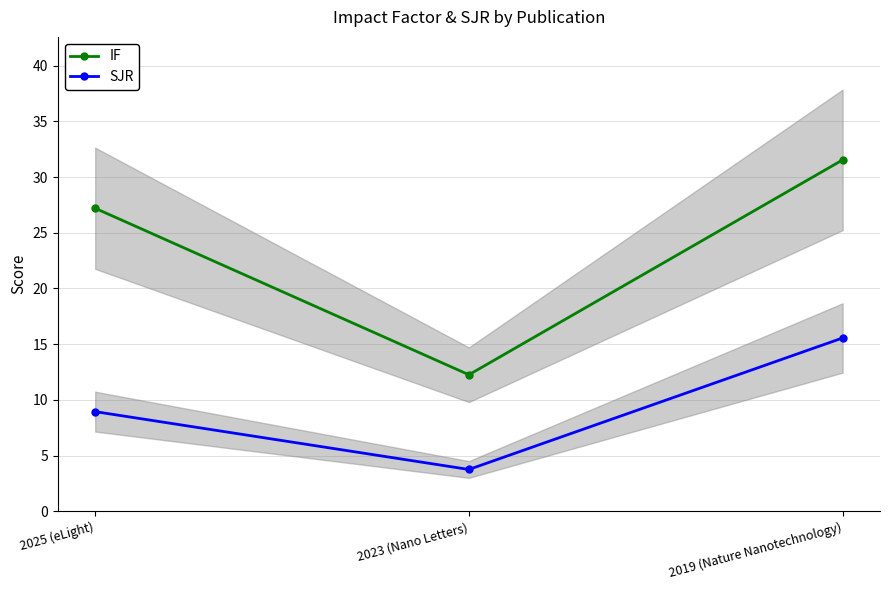

Is the value of SJR at 2023 (Nano Letters) greater than the value of IF at 2019 (Nature Nanotechnology)?

No